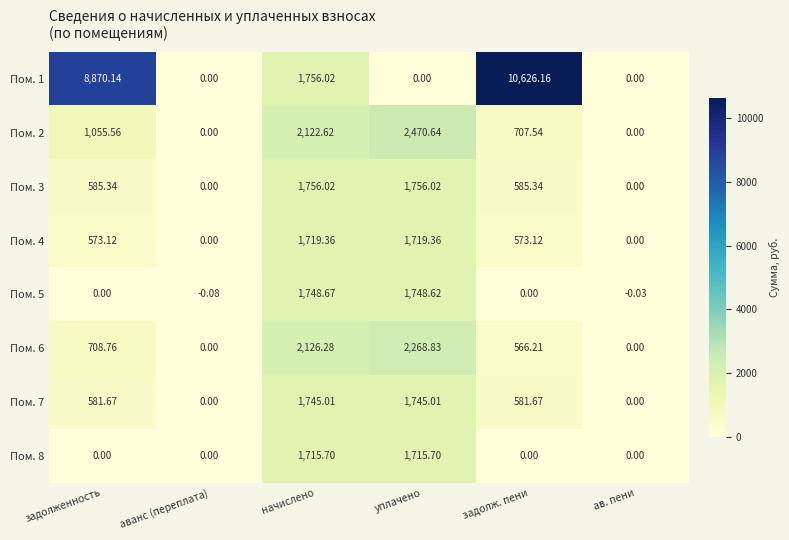

At which category does the chart reach its minimum across all series?

аванс (переплата)